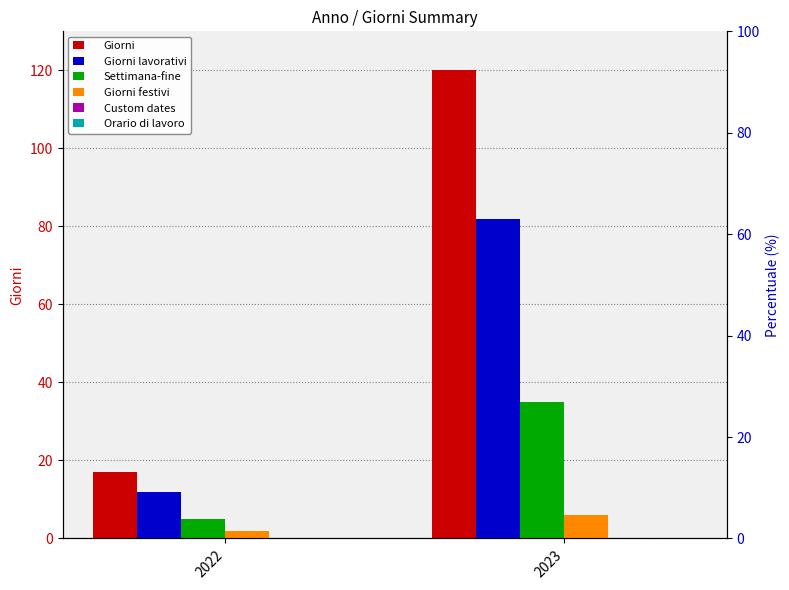

The Giorni series shows 17 at 2022. True or false?

True